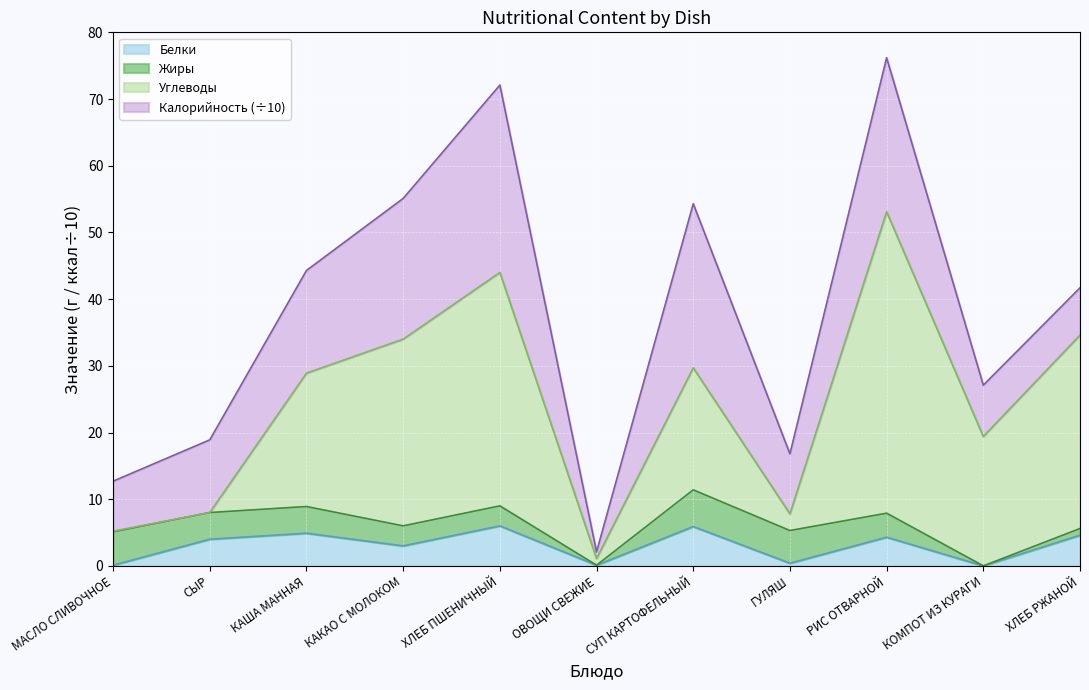

The value of Белки at КОМПОТ ИЗ КУРАГИ is 0.0. True or false?

True